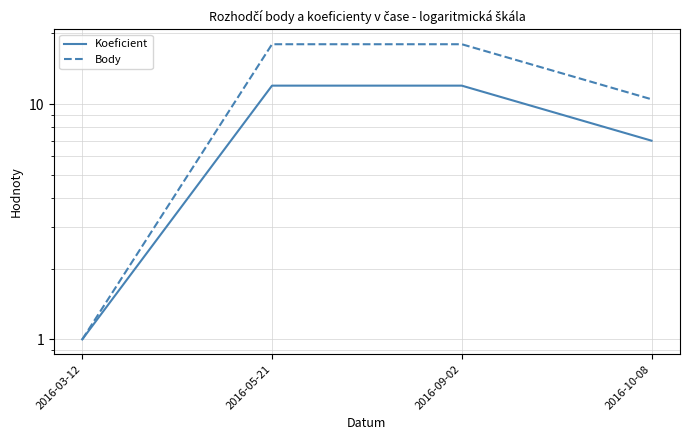

What are all the series names shown in the legend?

Koeficient, Body